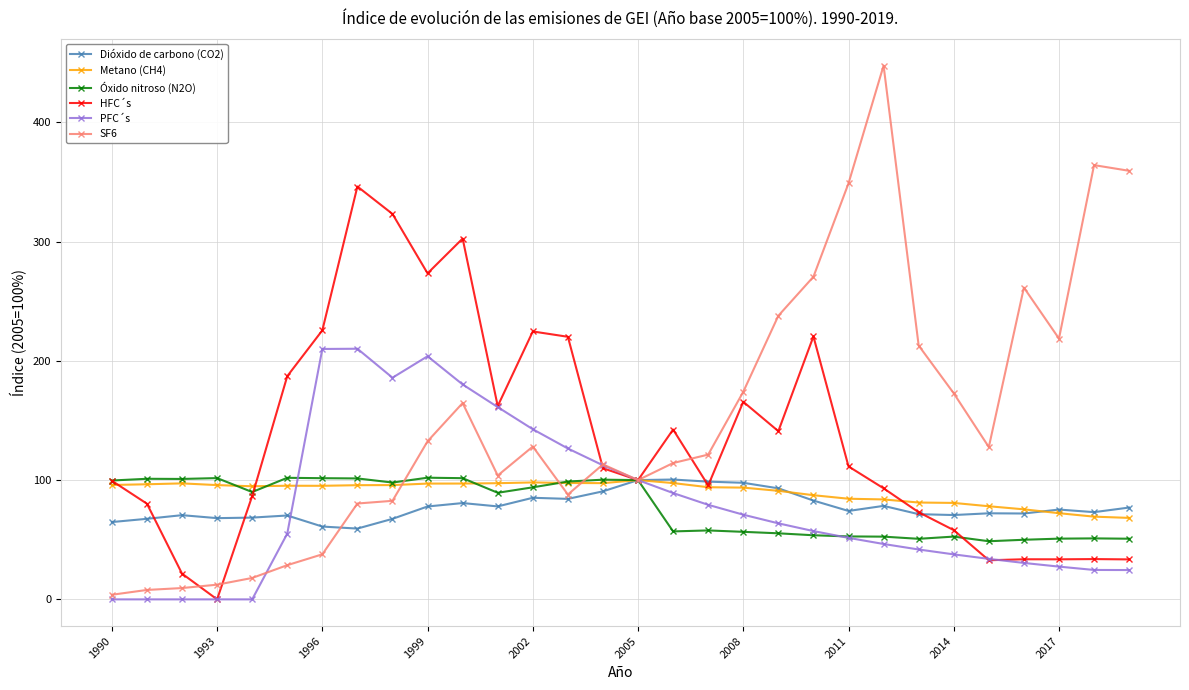

At how many categories does at least one series exceed 291?

7